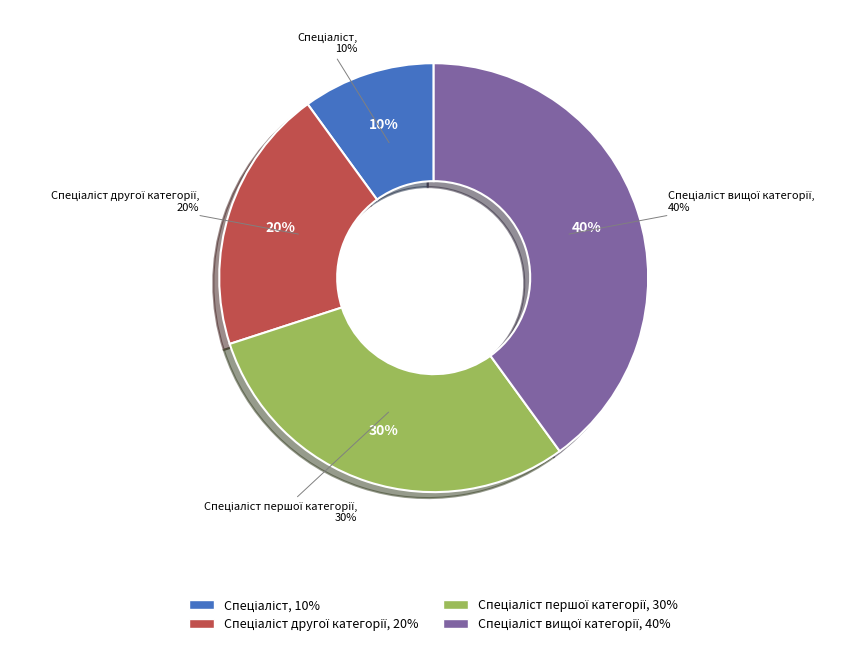

What is the smallest slice in the pie chart?

Спеціаліст